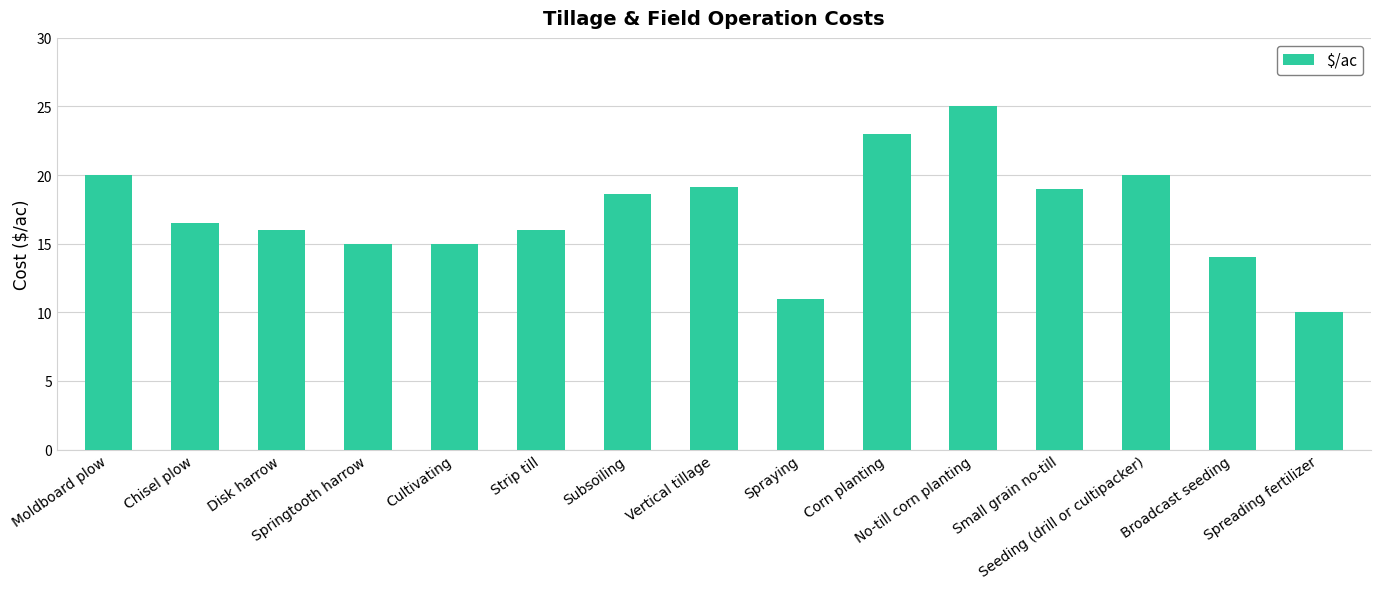

Are the bars grouped side by side (vs. stacked)?

No